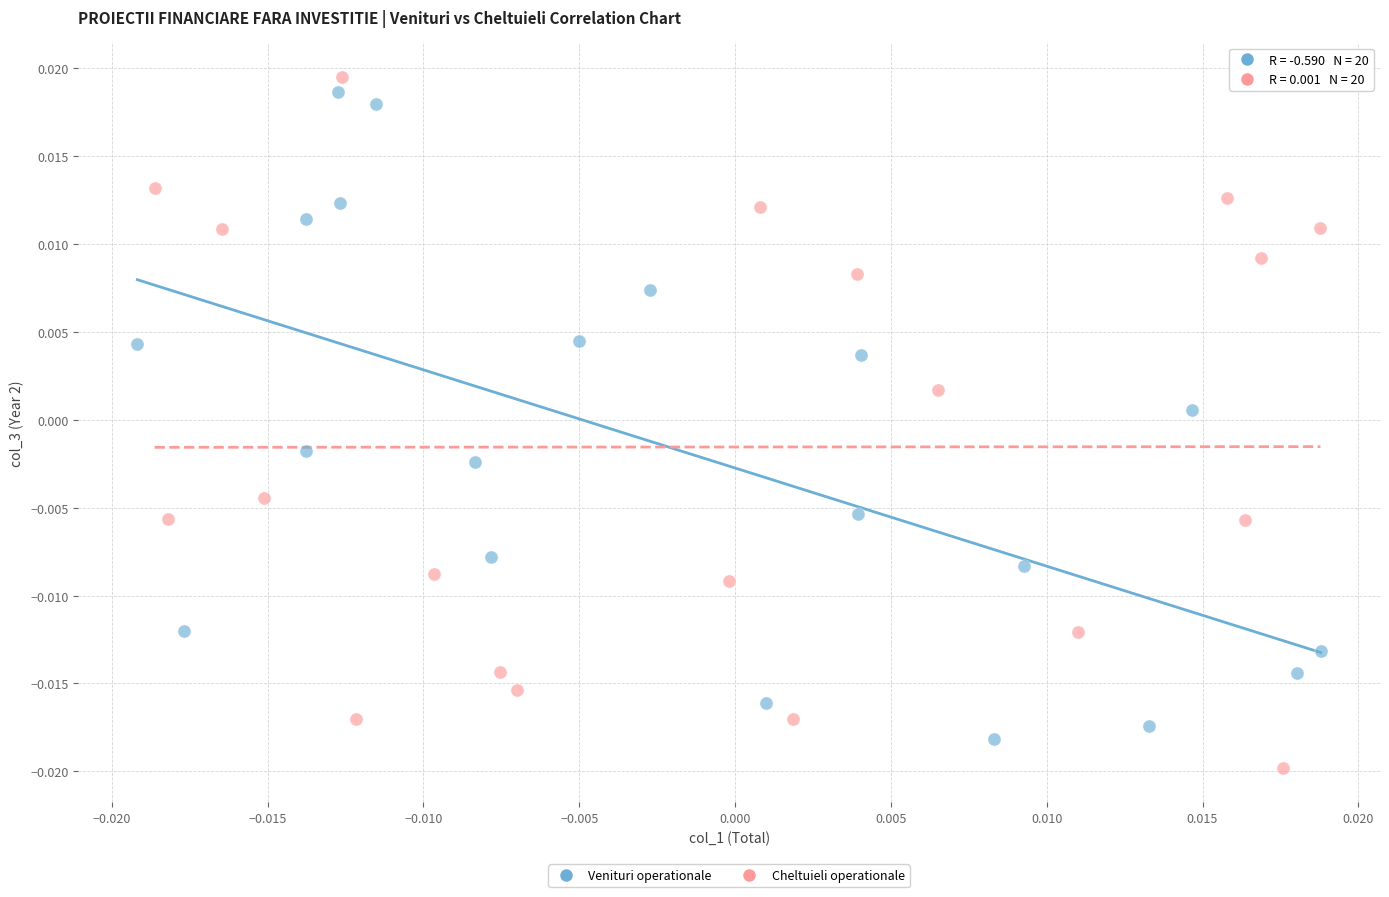

Which series has the widest spread of Y values?

Cheltuieli operationale